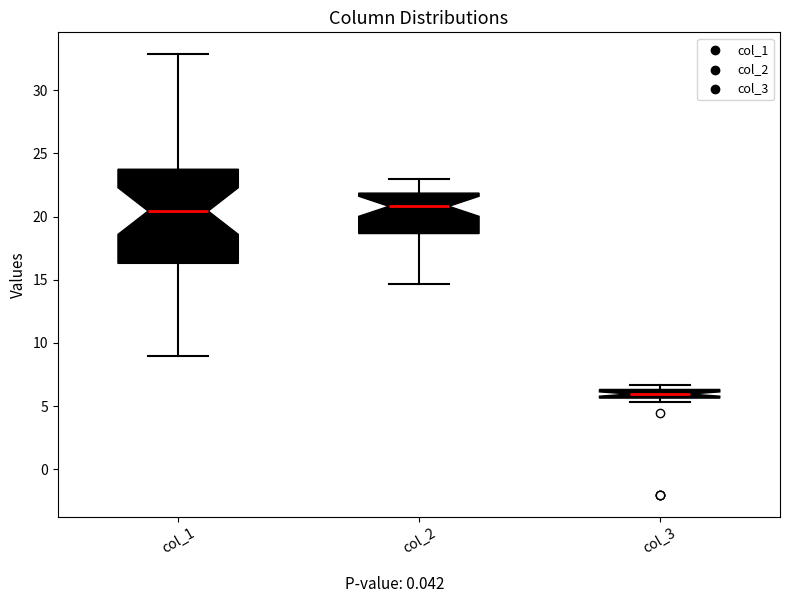

Which box is the tallest, from its lower edge to its upper edge?

col_1